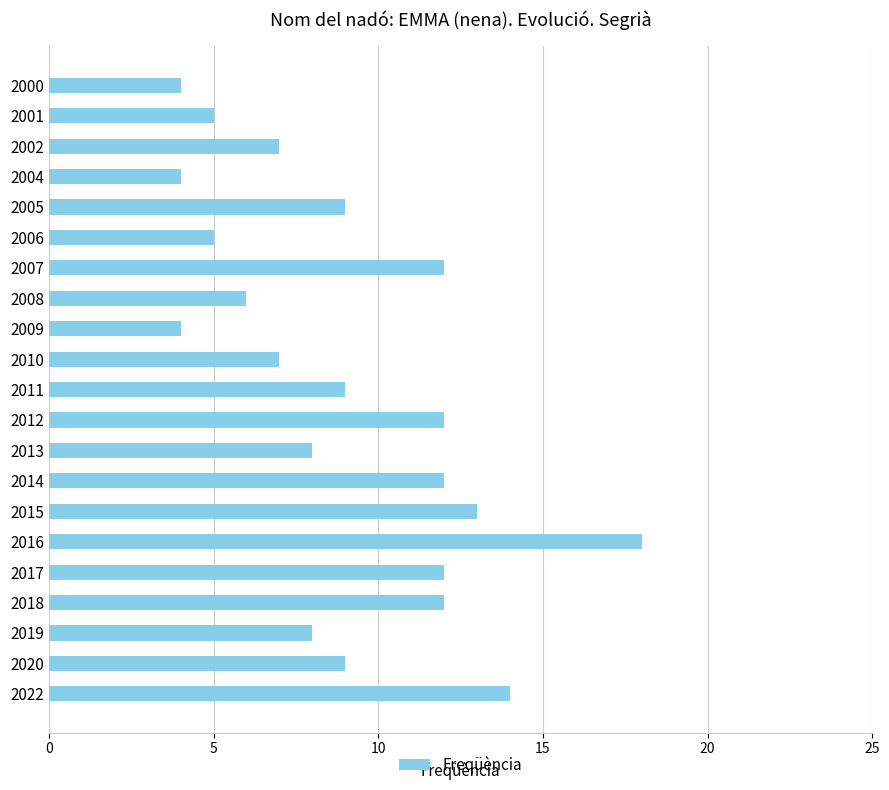

The chart shows a value of 9 at 2020. True or false?

True